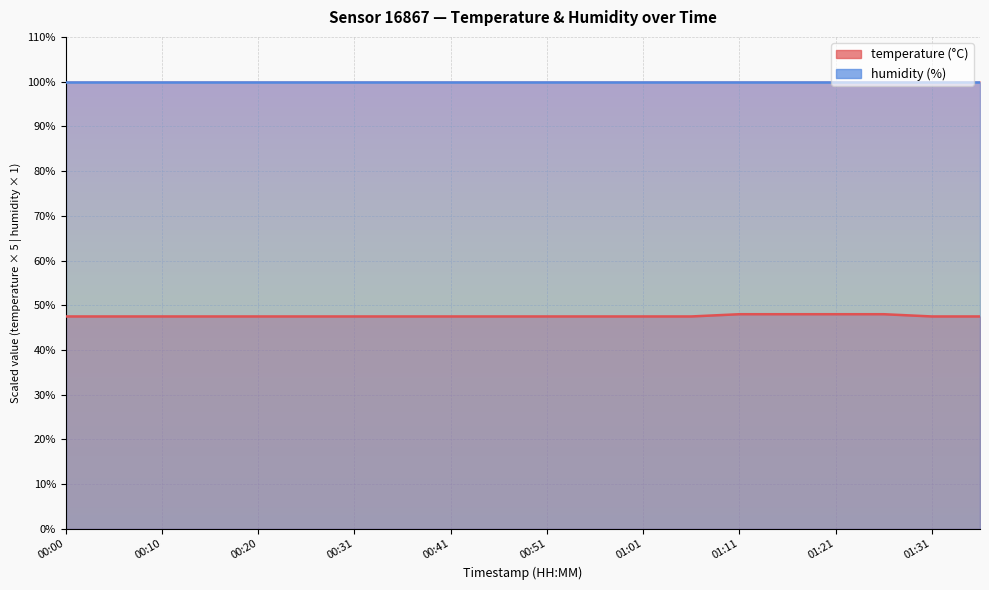

The chart shows a value of 25.6 at 00:25. True or false?

False